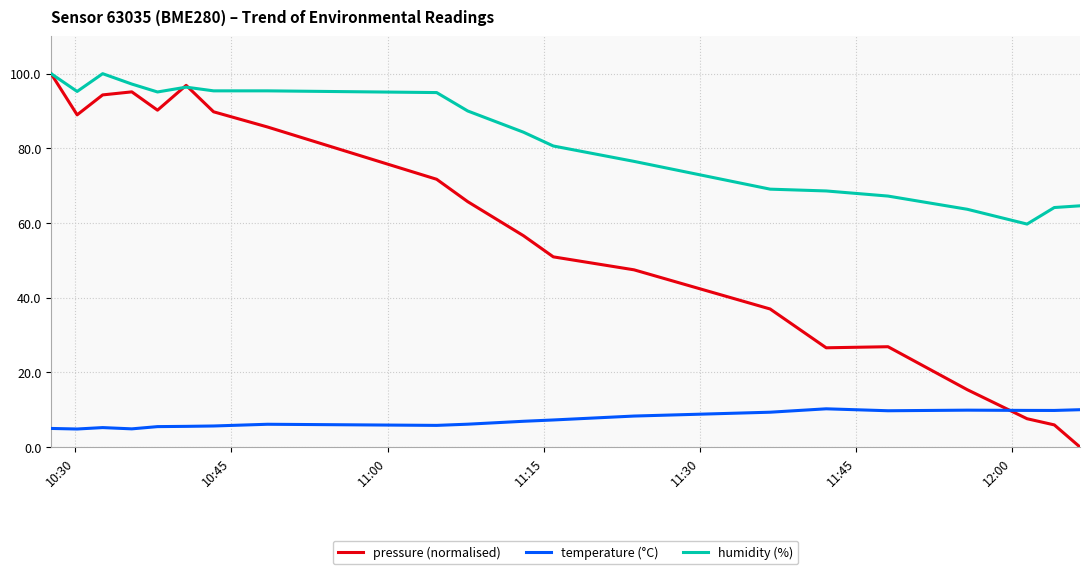

Is this an area chart (filled region under the line)?

No